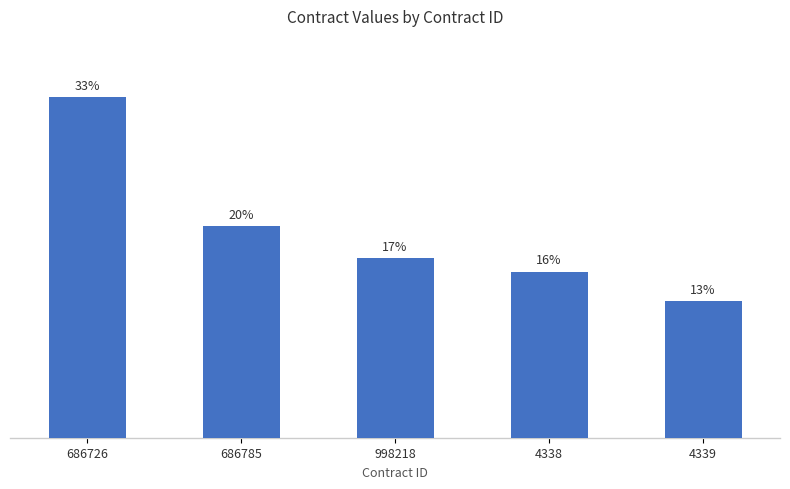

What is the ratio of the value at 686785 to the value at 4338?

1.3